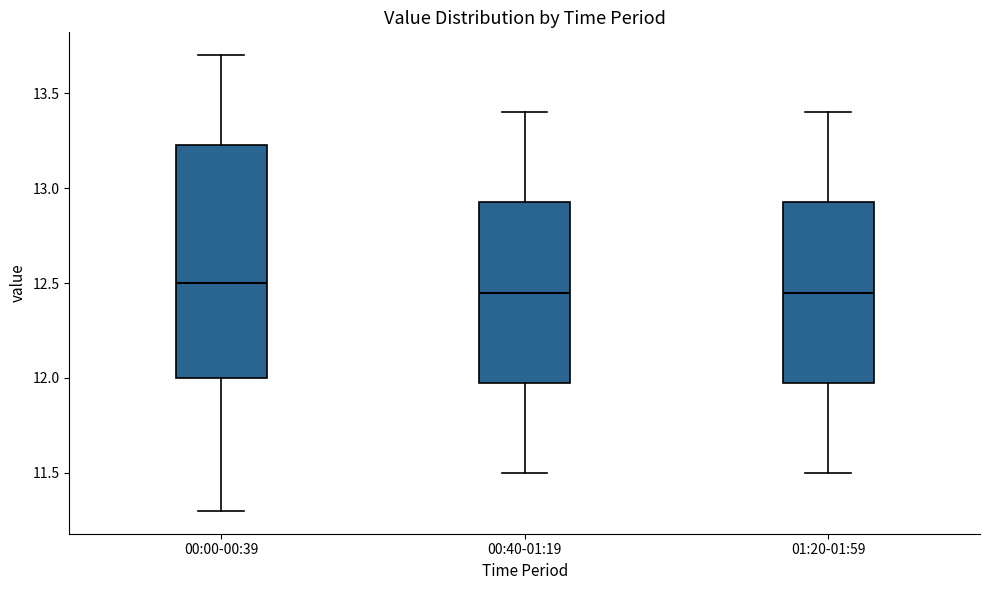

Reading left to right, transcribe this box plot: for each box, give where its median line is, the range the box spans, and where its two whiskers end, as read against the y-axis. The values are not printed on the chart, so give them approximately, as read against the axis.

00:00-00:39: median 12.50, box 12.00 to 13.25, whiskers 11.30 to 13.70
00:40-01:19: median 12.45, box 12.00 to 12.95, whiskers 11.50 to 13.40
01:20-01:59: median 12.45, box 12.00 to 12.95, whiskers 11.50 to 13.40